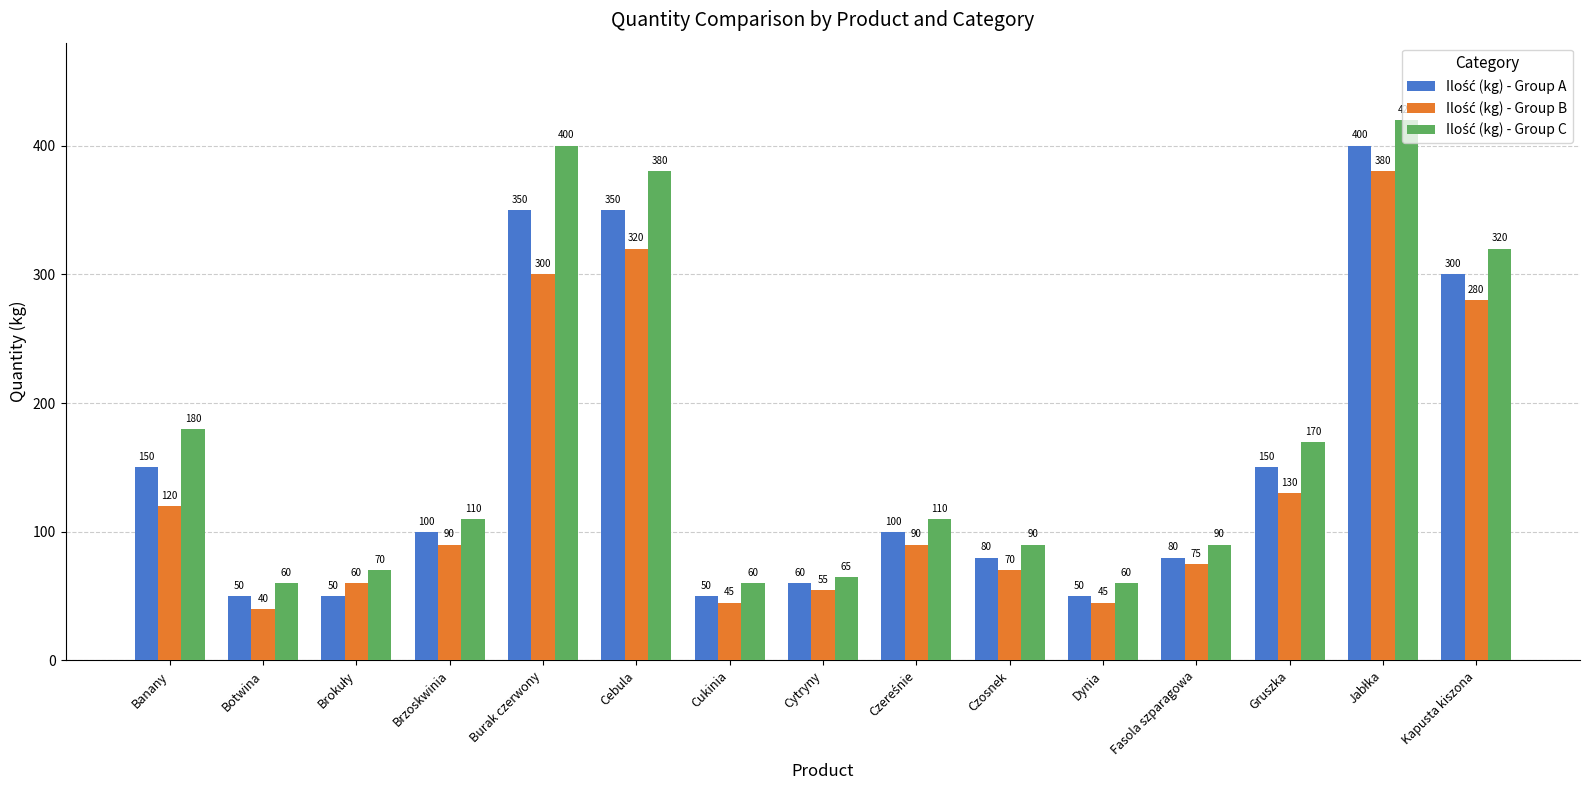

What position from the left is Botwina?

2